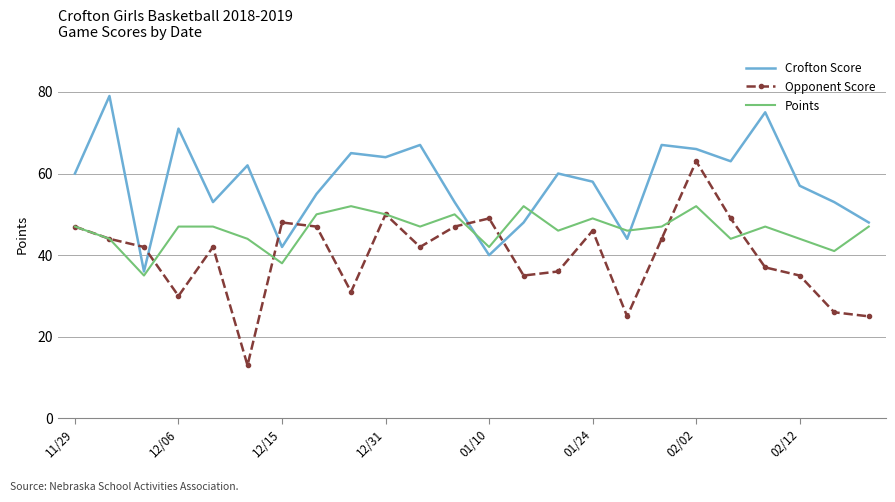

Count the number of categories in the chart.

24